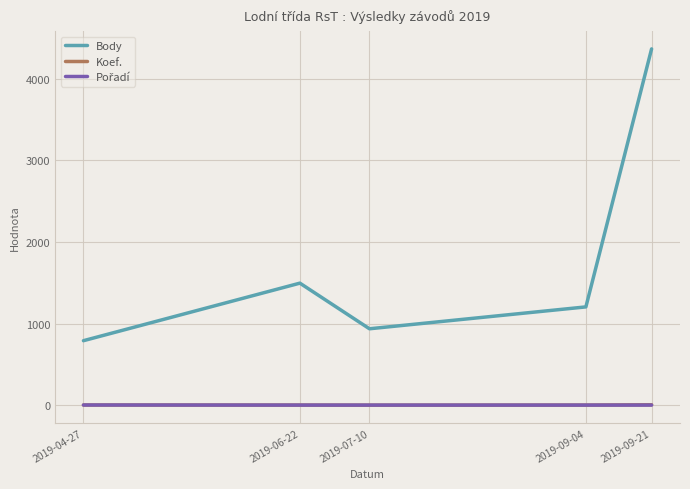

At which category is the sum across all series the highest?

2019-09-21